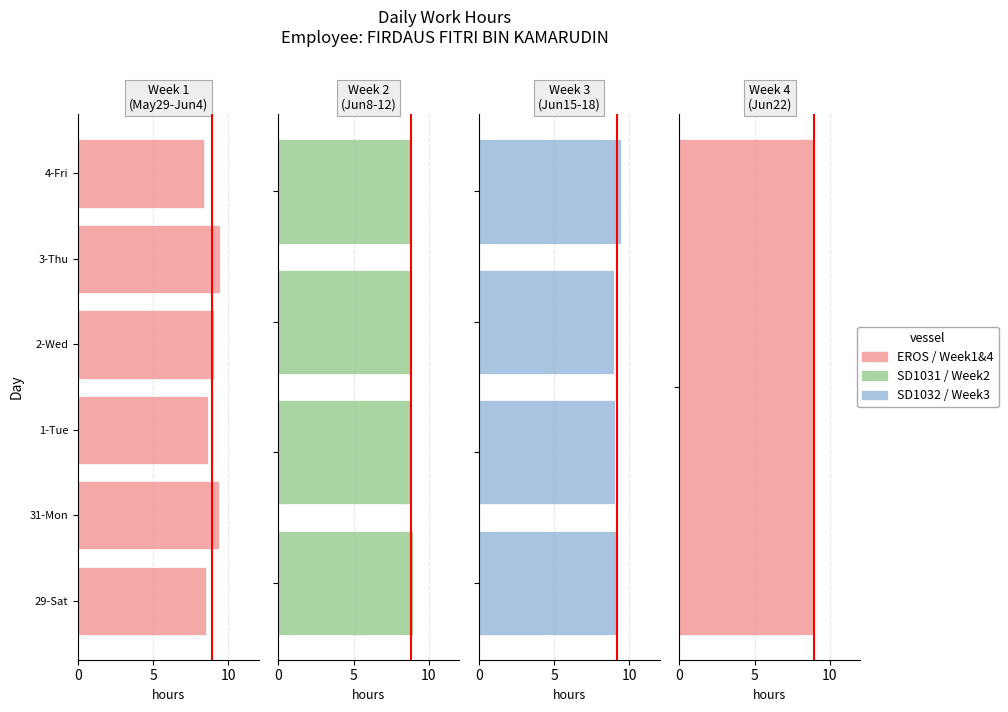

The chart shows a value of 9.5 at 15. True or false?

True